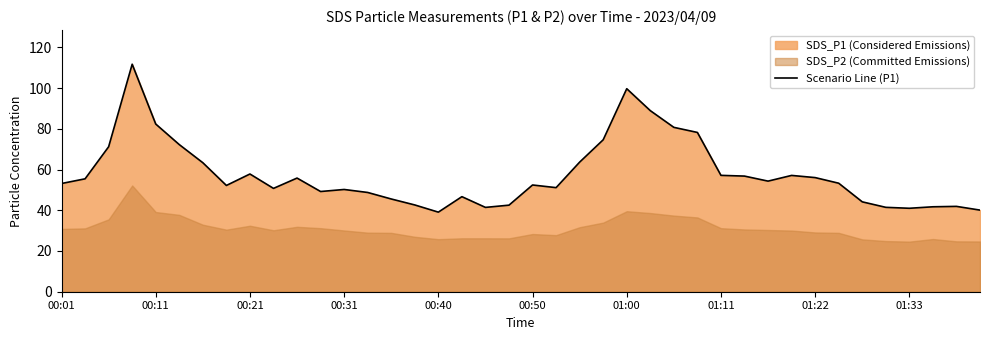

What is the minimum value for Scenario Line (P1)?

39.1